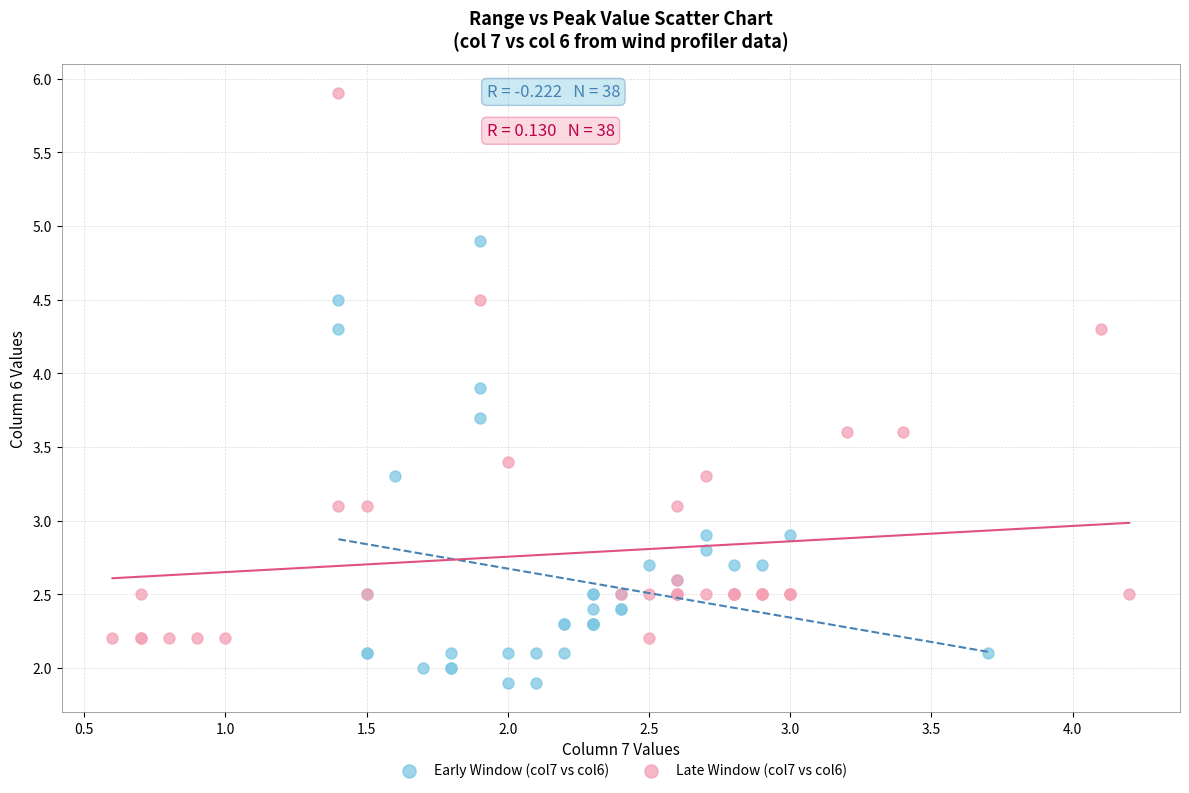

Which series has the largest Y range (max minus min)?

Late Window (col7 vs col6)